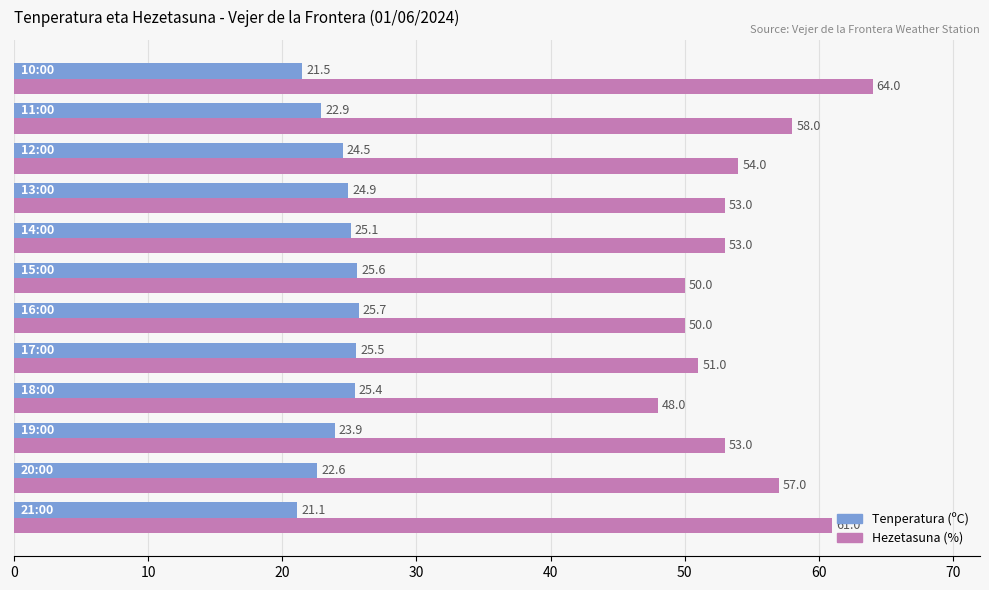

What is the difference between the maximum and minimum values in the Hezetasuna (%) series?

16.0